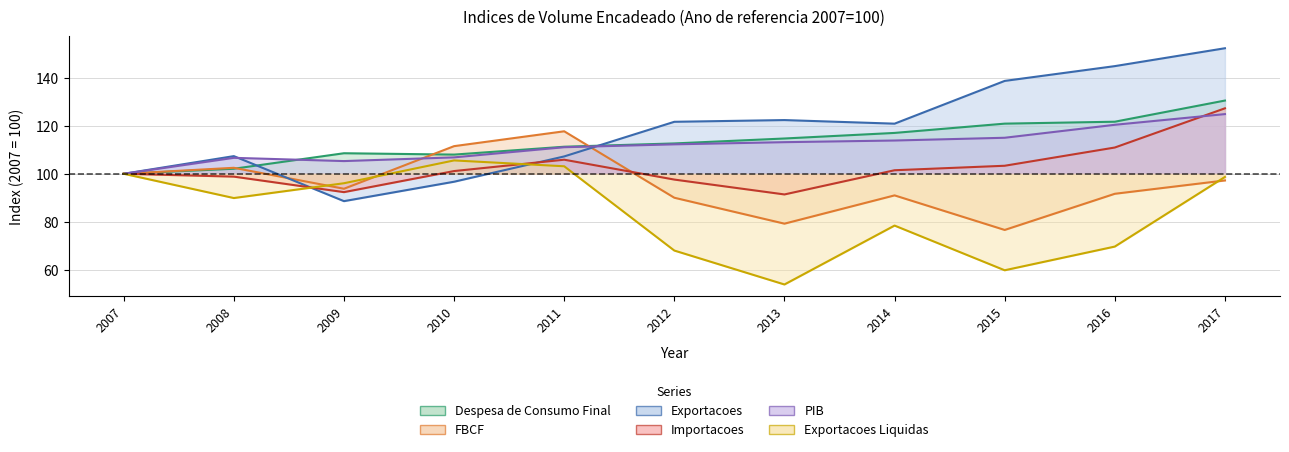

Does the chart have visible grid lines?

Yes